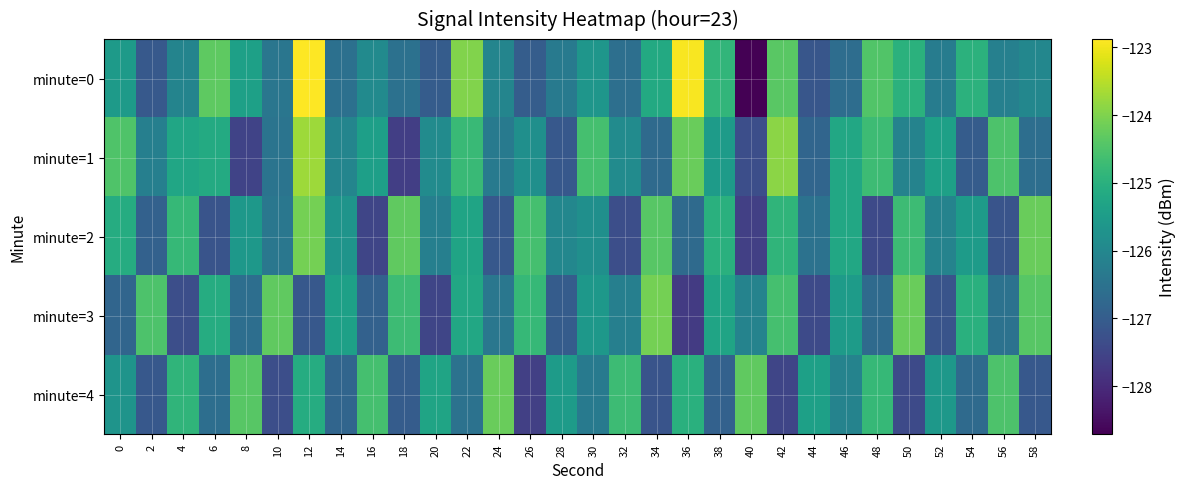

Which category has the lowest value across all series?

40